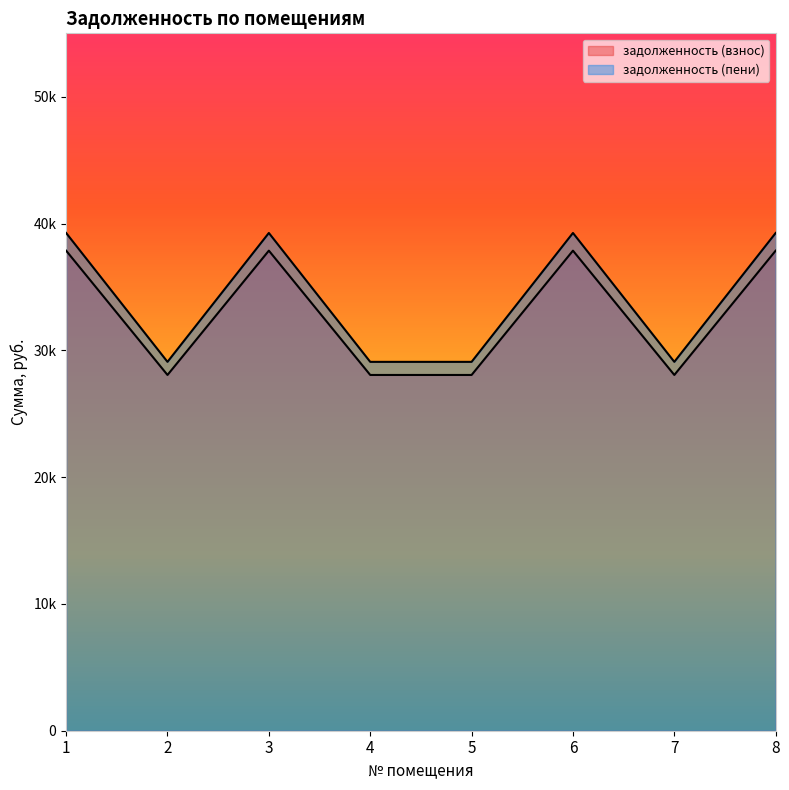

List the labels in order of задолженность (взнос) value, largest first.

1, 3, 6, 8, 2, 4, 5, 7